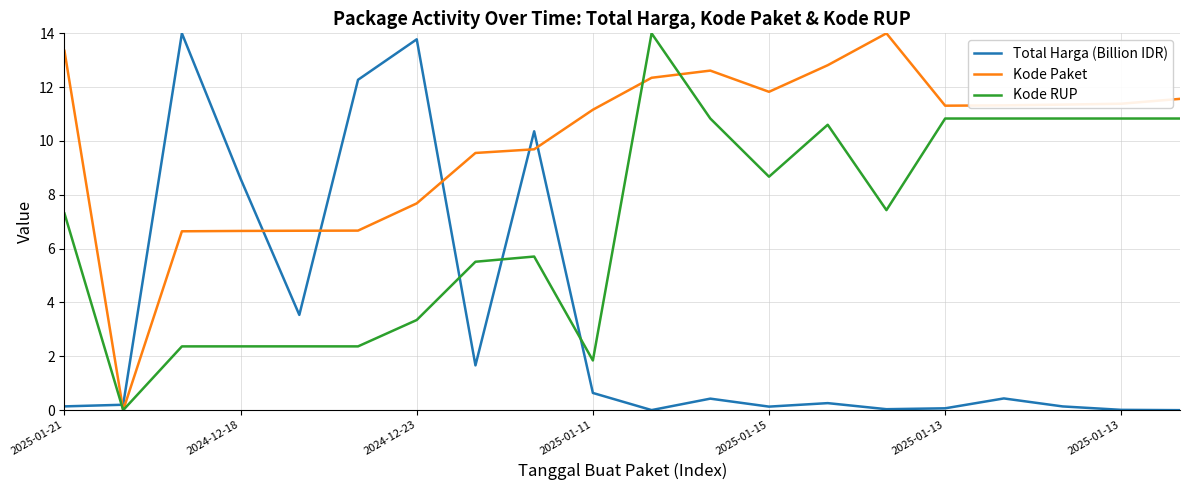

Rank the series by their average value, from lowest to highest.

Total Harga (Billion IDR), Kode RUP, Kode Paket